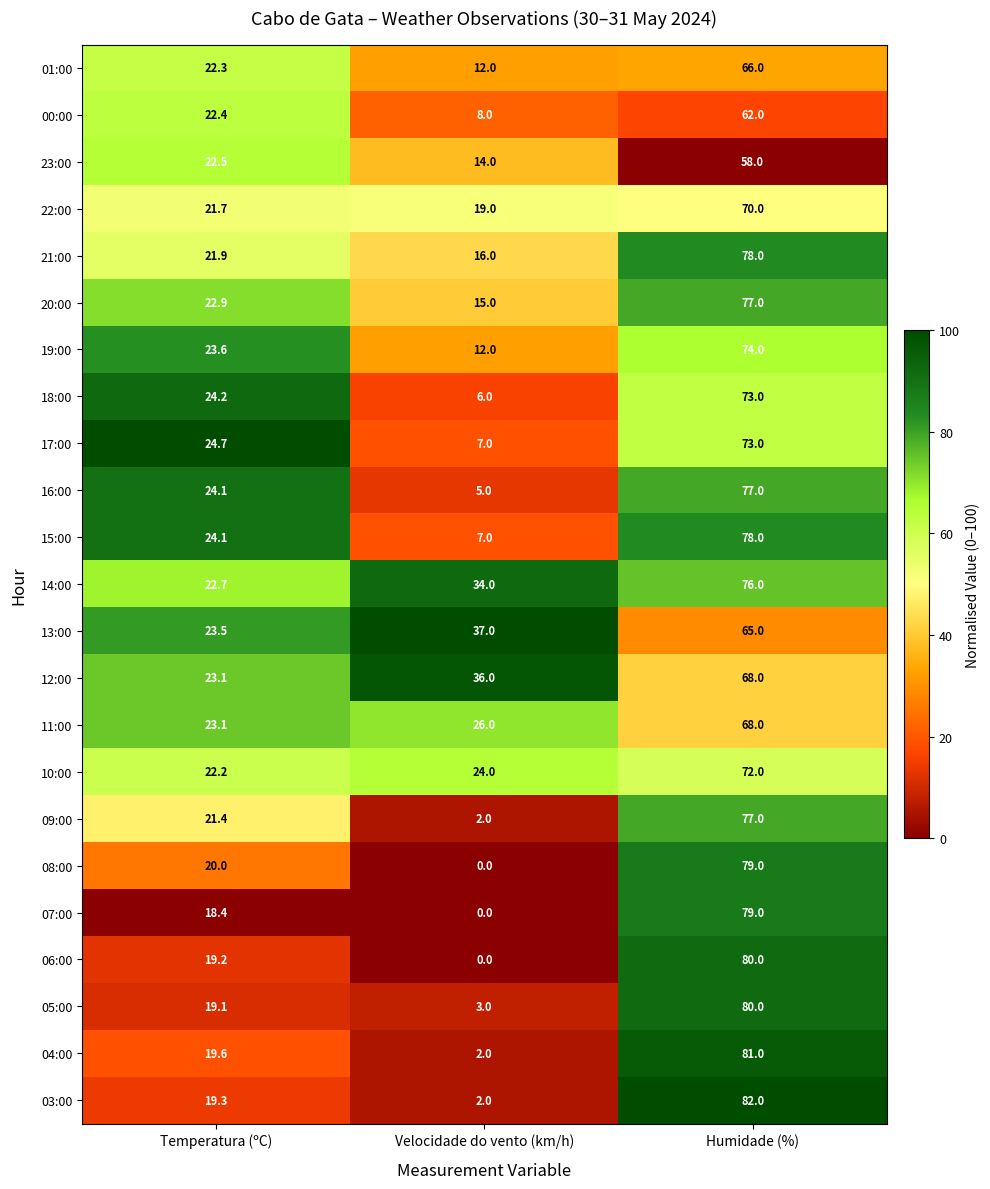

Which series has the largest total across all categories?

14:00